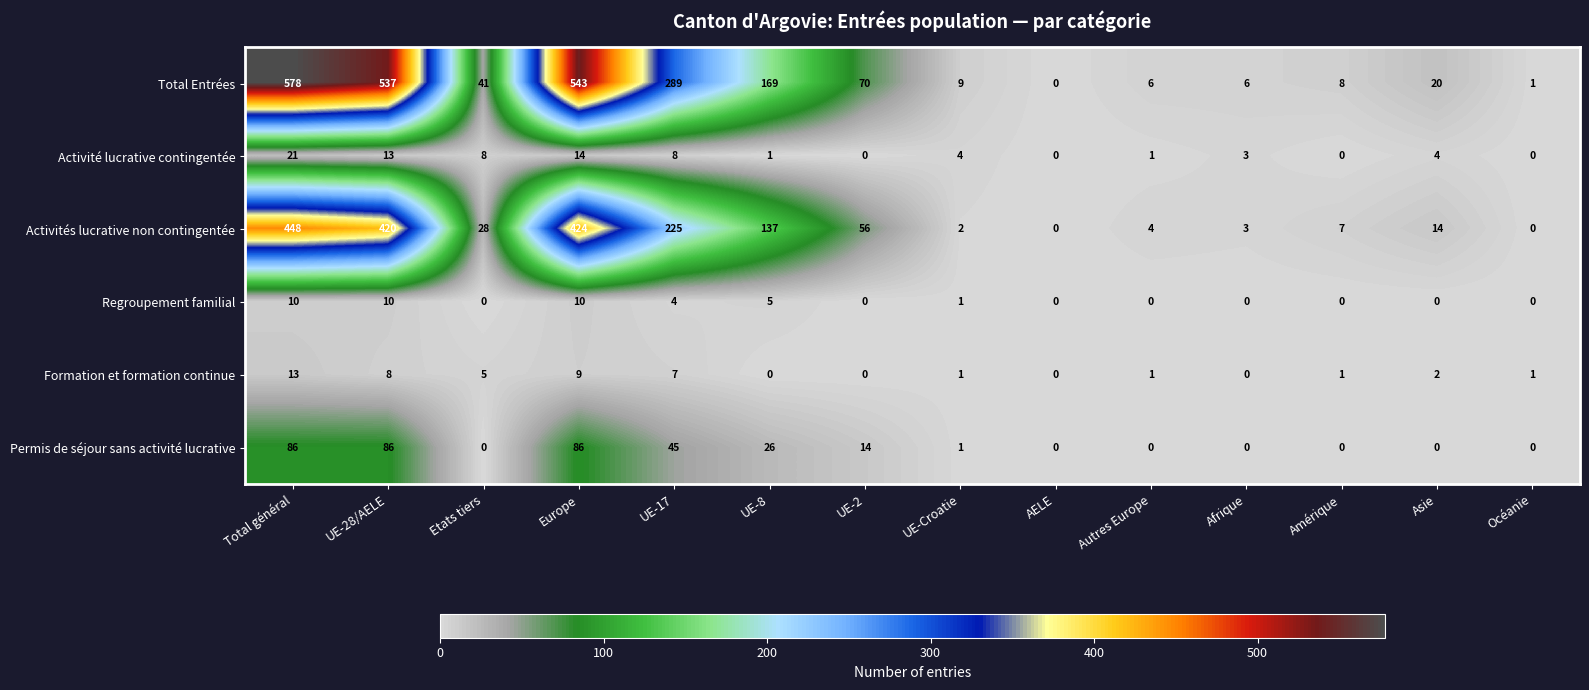

Read the Permis de séjour sans activité lucrative value at UE-8, to the nearest 10.

30